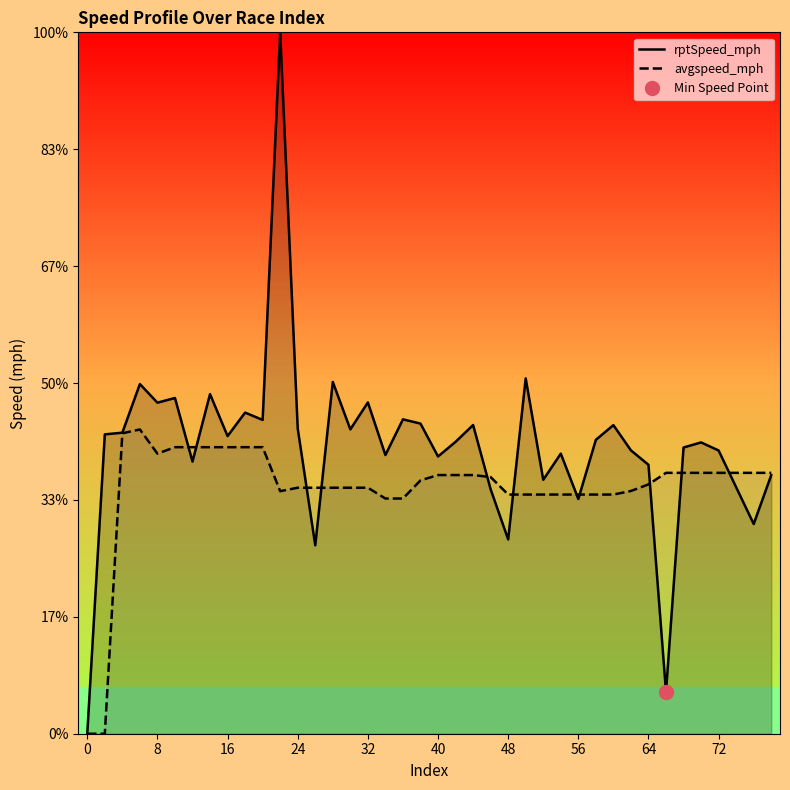

Which series has the widest spread of values?

rptSpeed_mph